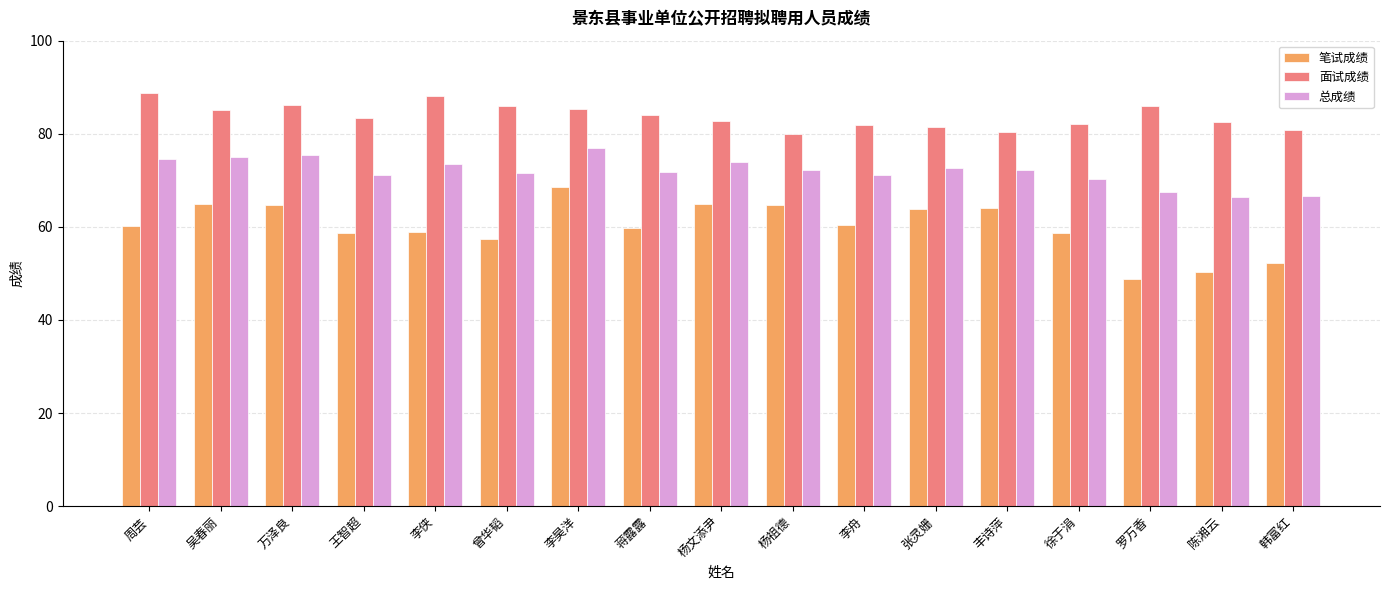

Which label corresponds to the smallest value in the chart?

罗万香